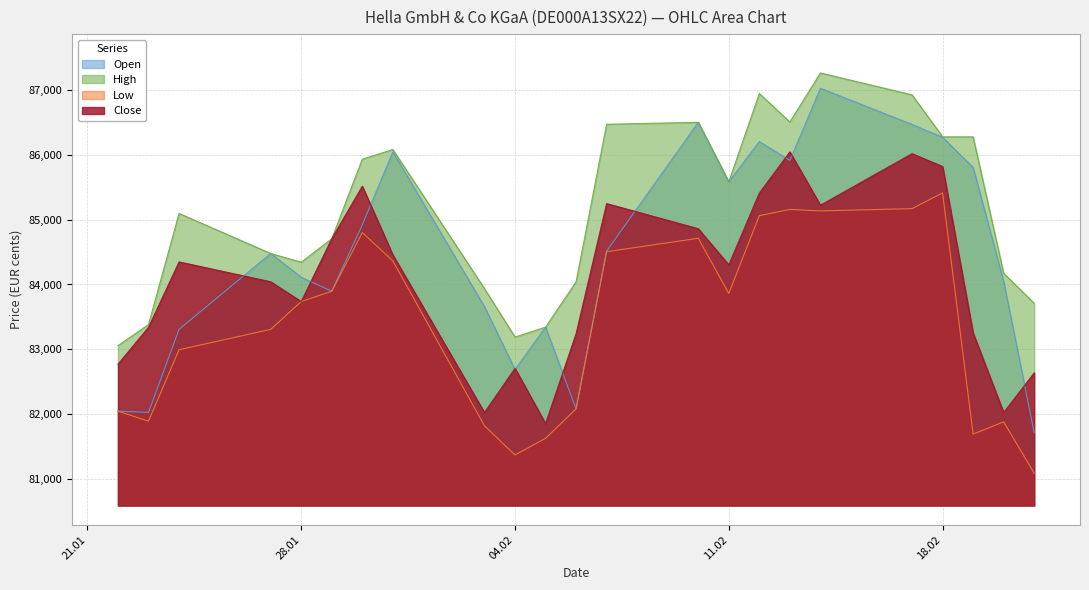

List the series in order of their overall mean, highest first.

High, Open, Close, Low